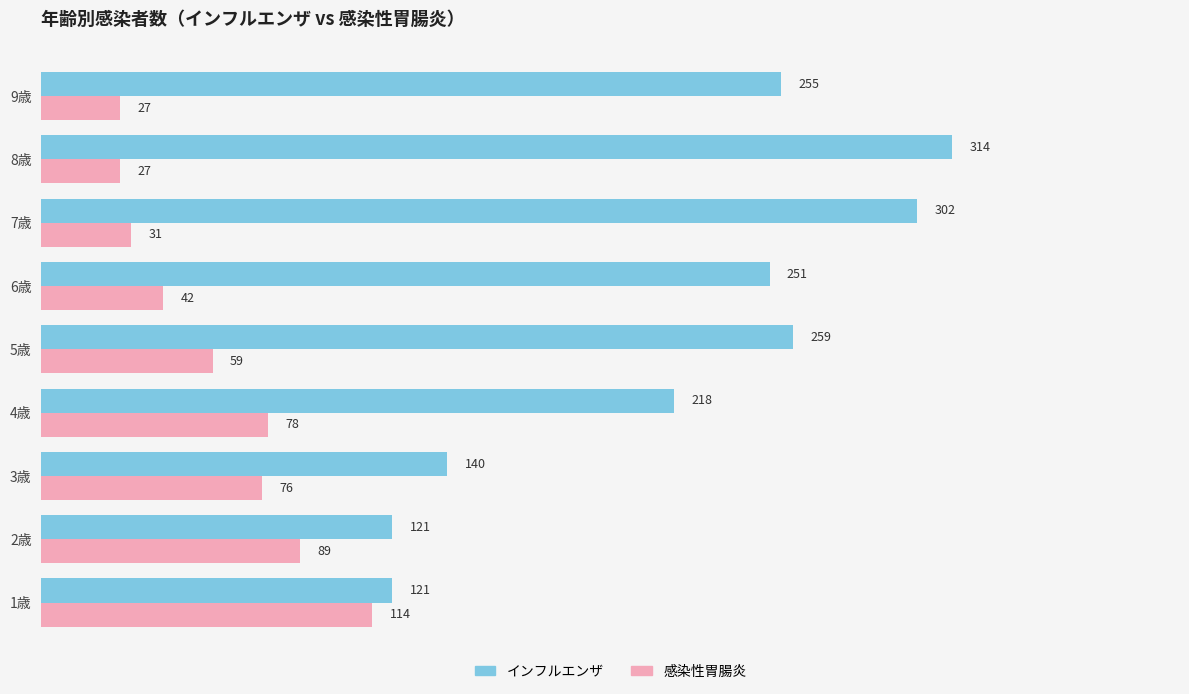

What is the difference between the maximum and minimum values in the インフルエンザ series?

193